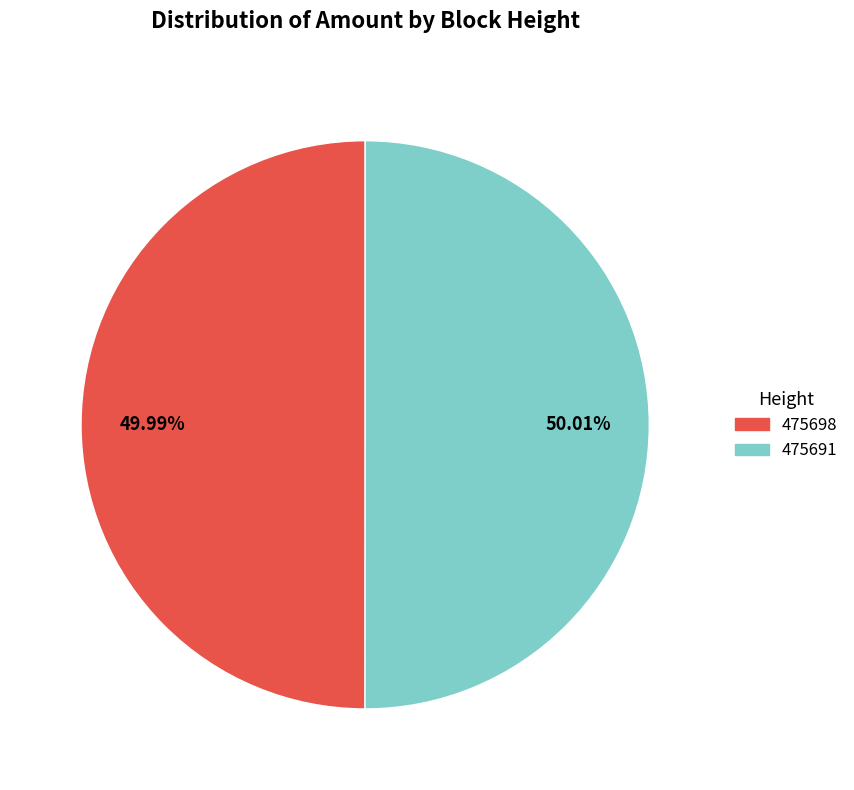

To the nearest percent, what is the average slice percentage?

50%